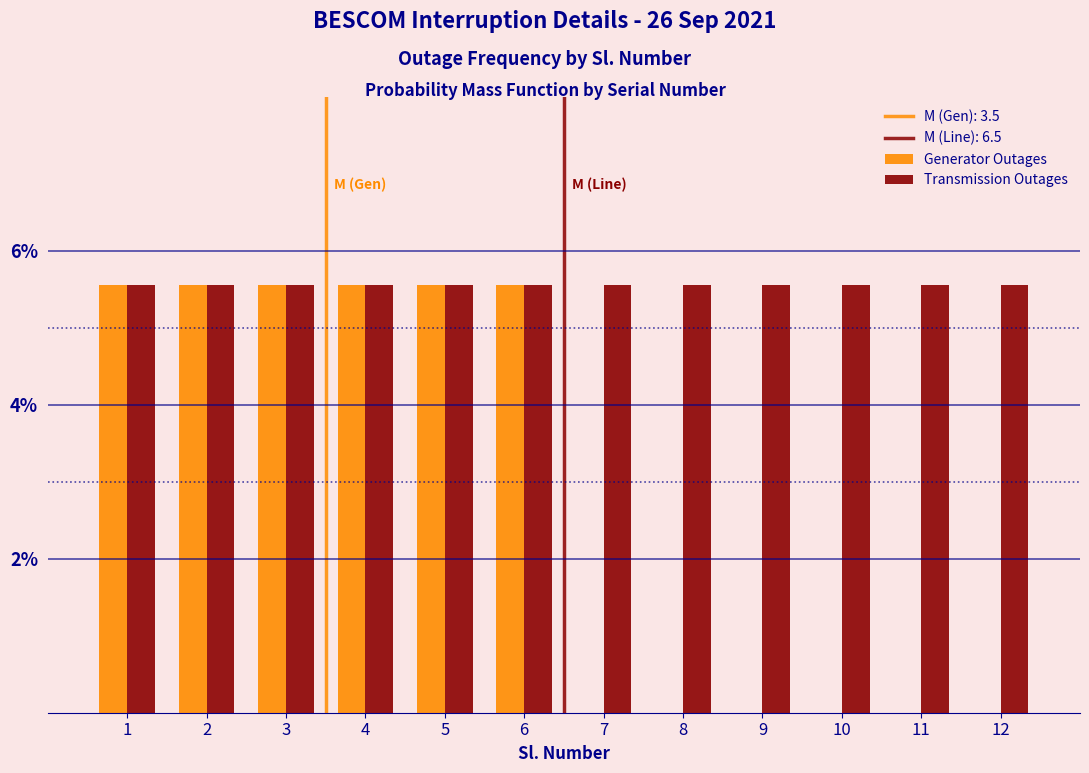

Reading right to left, extract all data points from this chart.

Generator Outages: 12=0.0	11=0.0	10=0.0	9=0.0	8=0.0	7=0.0	6=5.6	5=5.6	4=5.6	3=5.6	2=5.6	1=5.6
Transmission Outages: 12=5.6	11=5.6	10=5.6	9=5.6	8=5.6	7=5.6	6=5.6	5=5.6	4=5.6	3=5.6	2=5.6	1=5.6